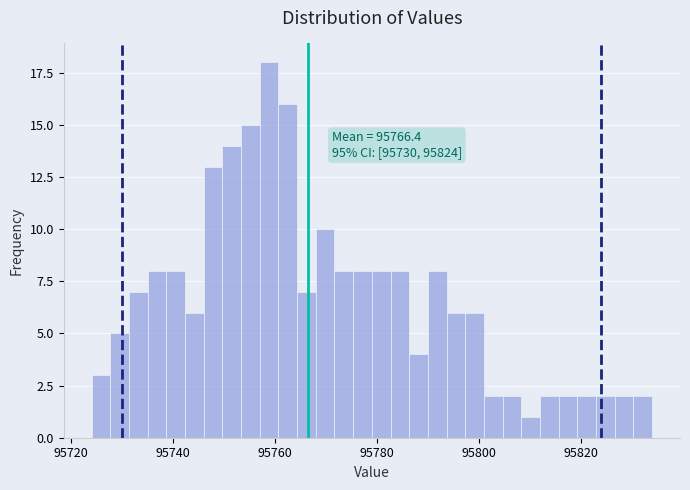

Read against the x-axis, roughly where is the centre of the tallest bar?

95758